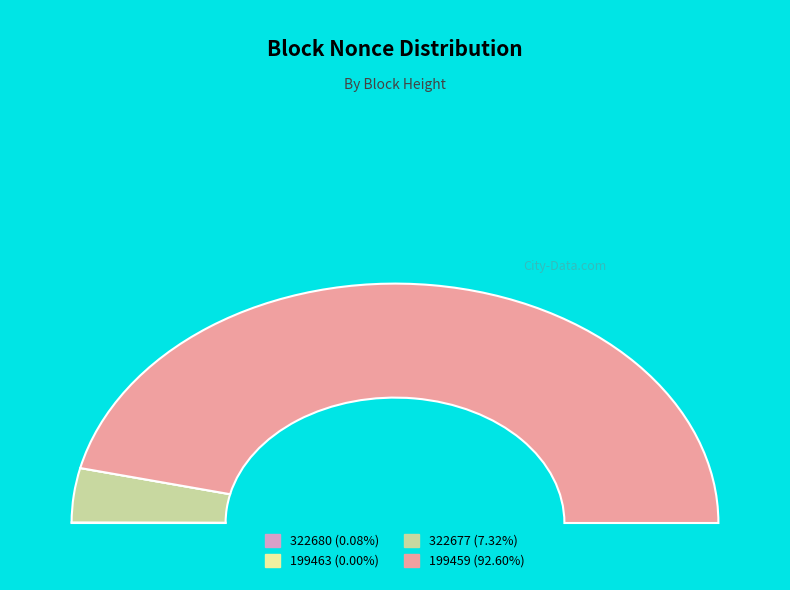

Is it true that 322680 is 7% of the pie?

False